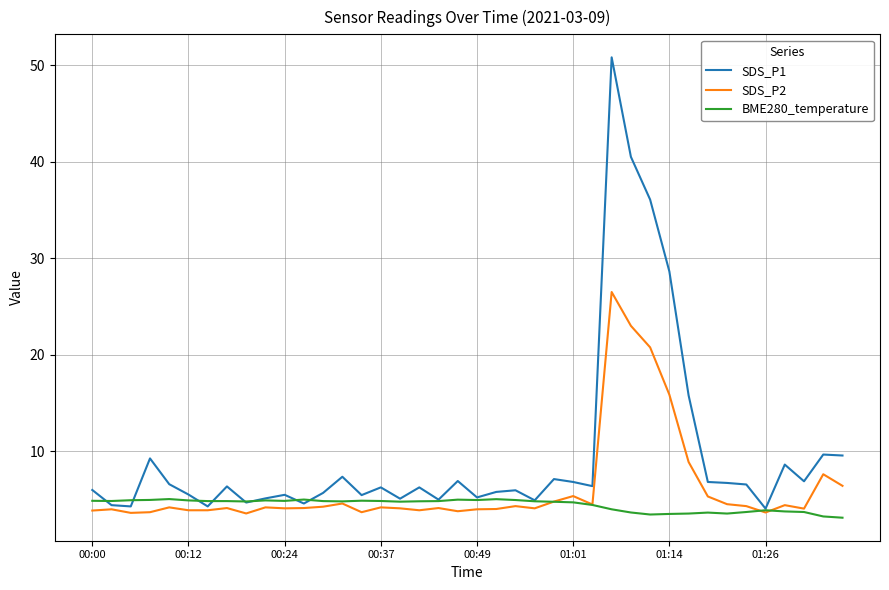

True or false: SDS_P1 and BME280_temperature intersect in this chart.

True